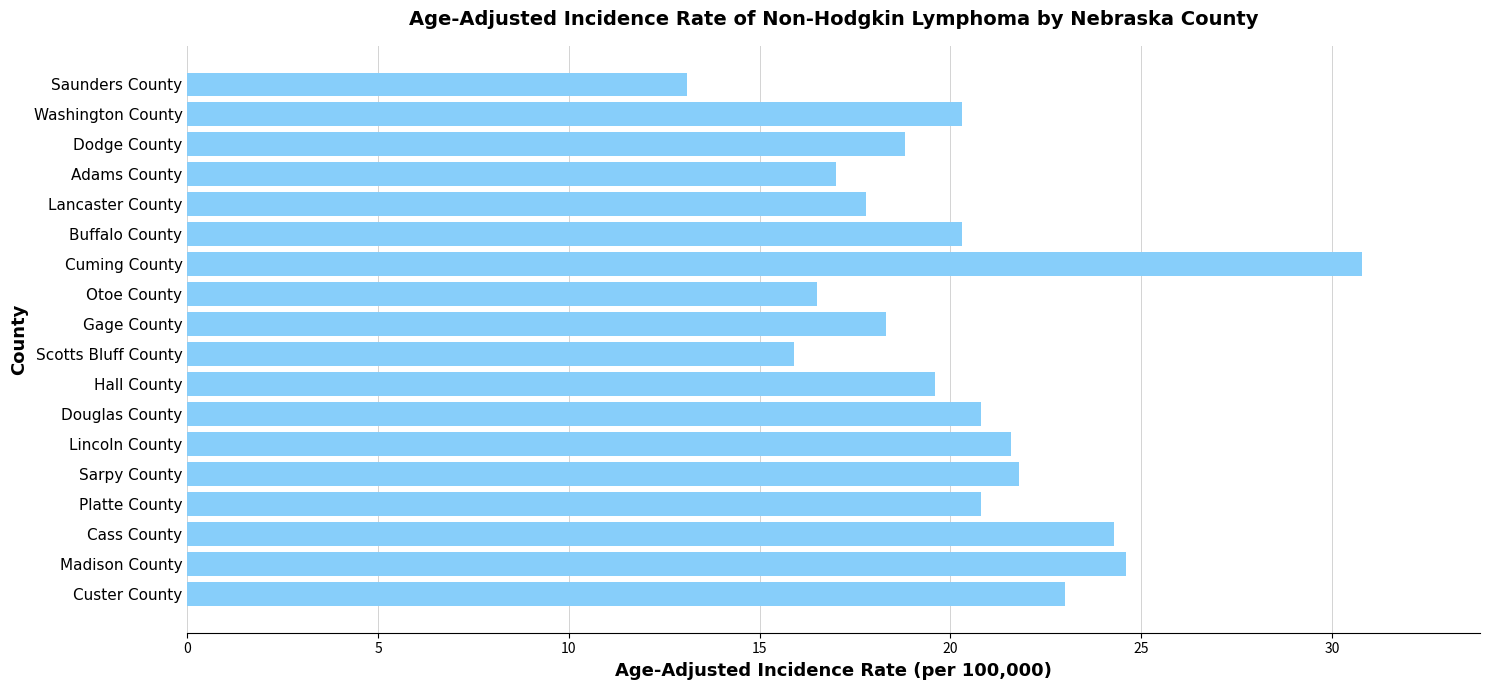

Between Madison County and Adams County, which is larger?

Madison County